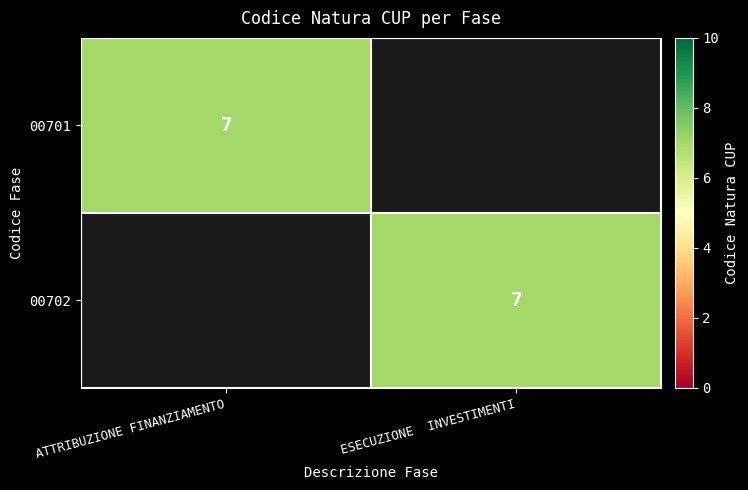

Is it true that 00701 equals 12 at ATTRIBUZIONE FINANZIAMENTO?

False